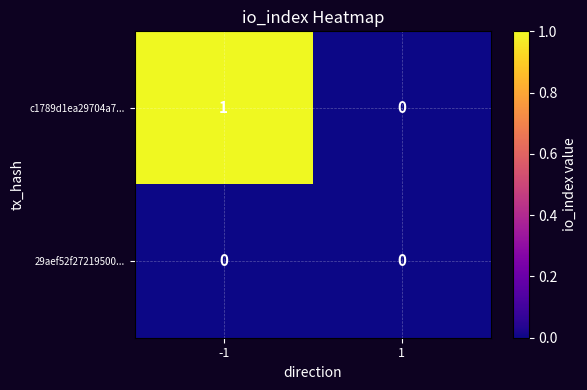

Reading left to right, what are all the values shown in this chart?

c1789d1ea29704a7...: -1=1	1=0
29aef52f27219500...: -1=0	1=0